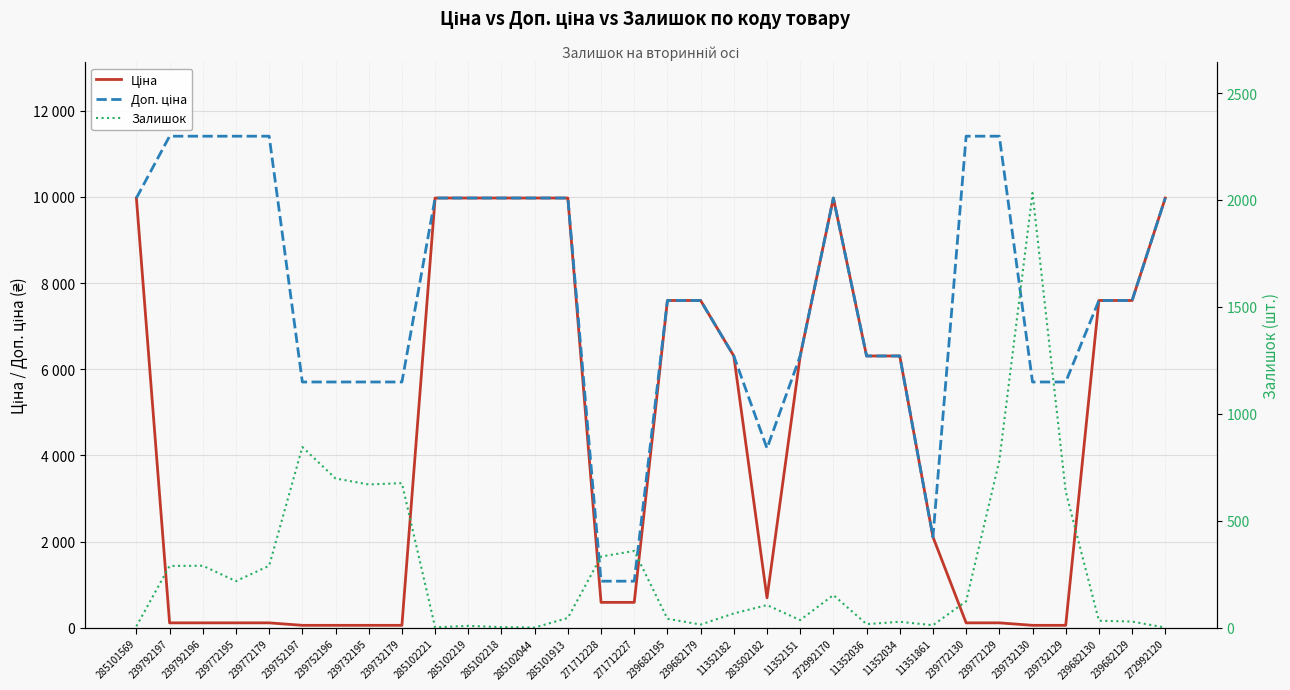

Which series has the largest total across all categories?

Доп. ціна